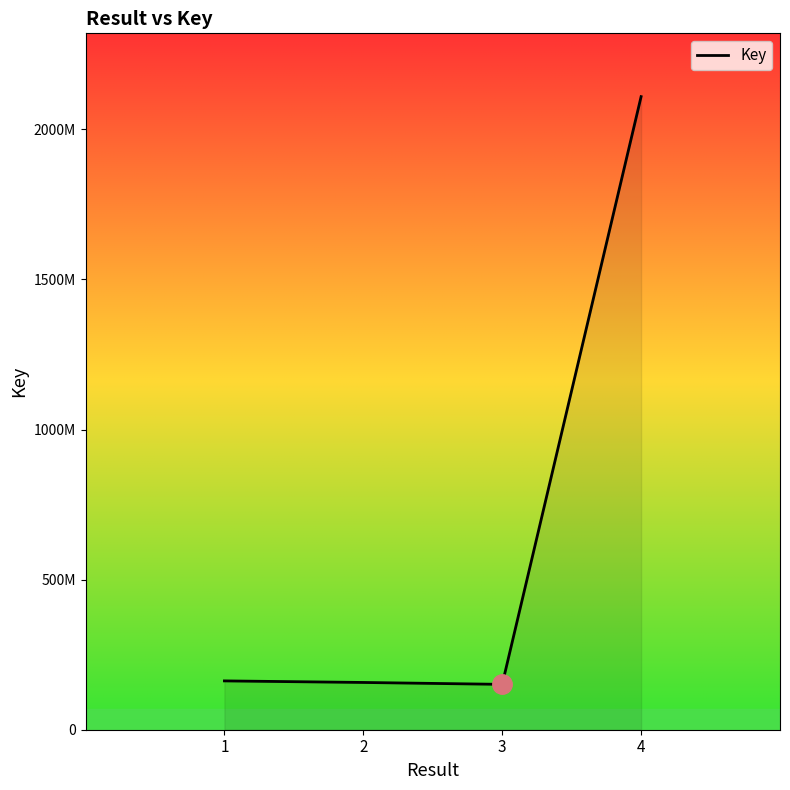

What is the change in value from 2 to 3?

-6335262